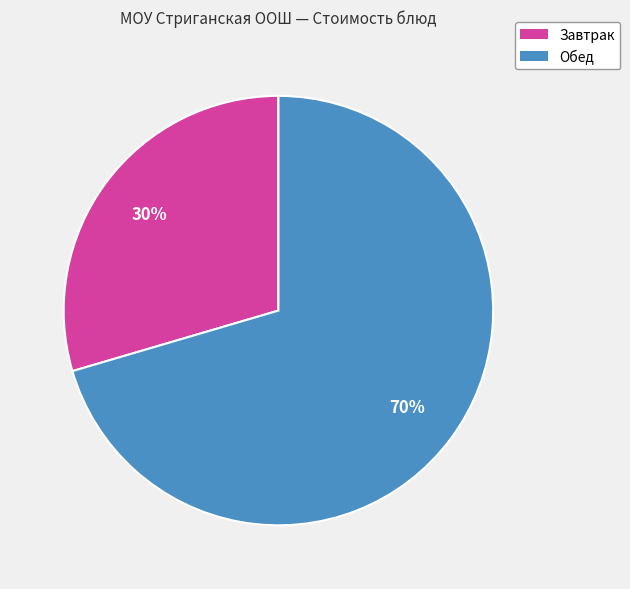

Is there a majority slice in this chart?

Yes